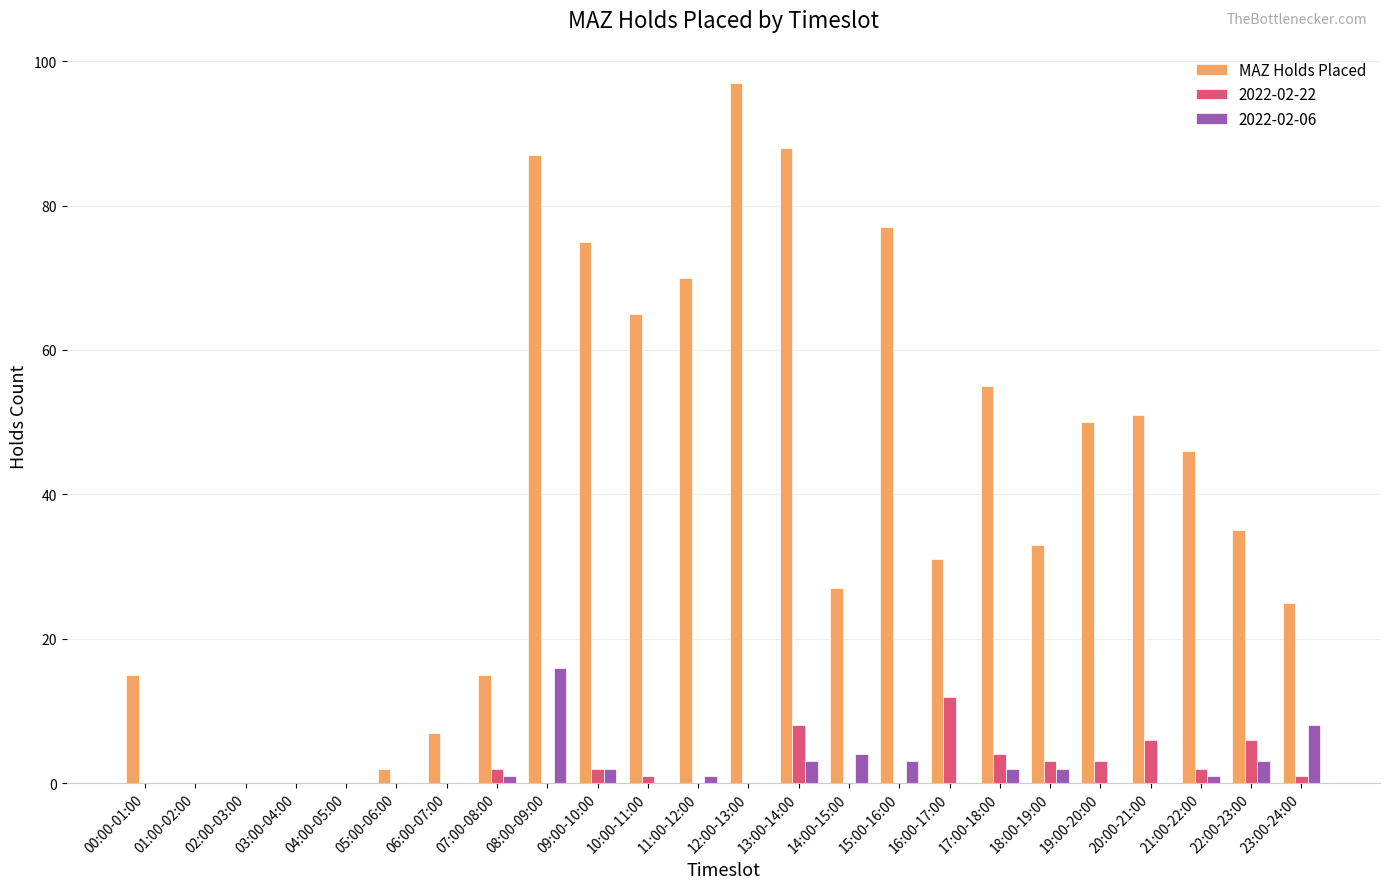

What is the sum of all 2022-02-22 values?

50